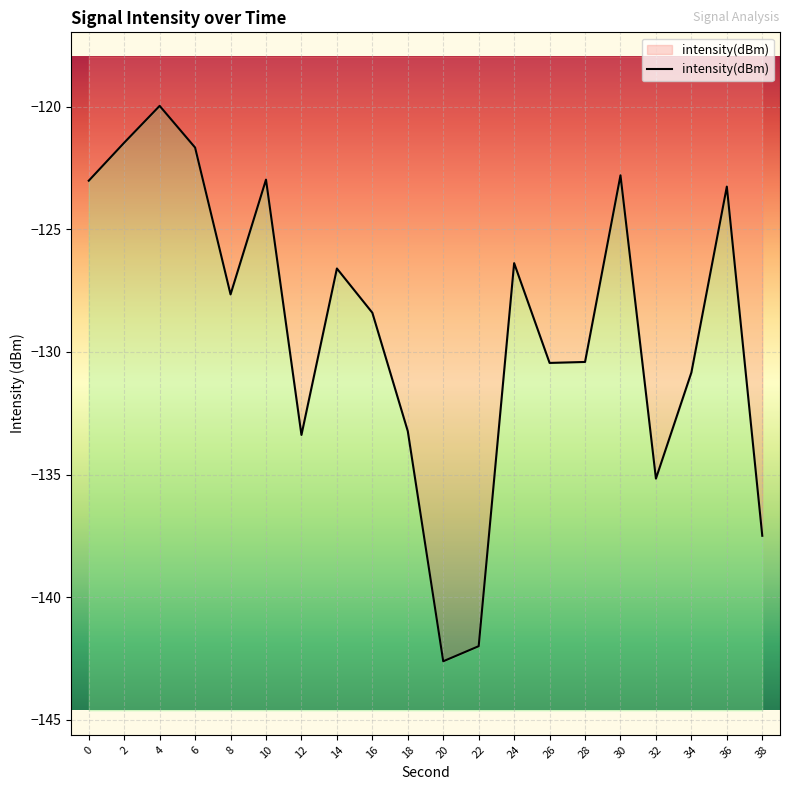

Rank the categories by value from lowest to highest.

20, 22, 38, 32, 12, 18, 34, 26, 28, 16, 8, 14, 24, 36, 0, 10, 30, 6, 2, 4